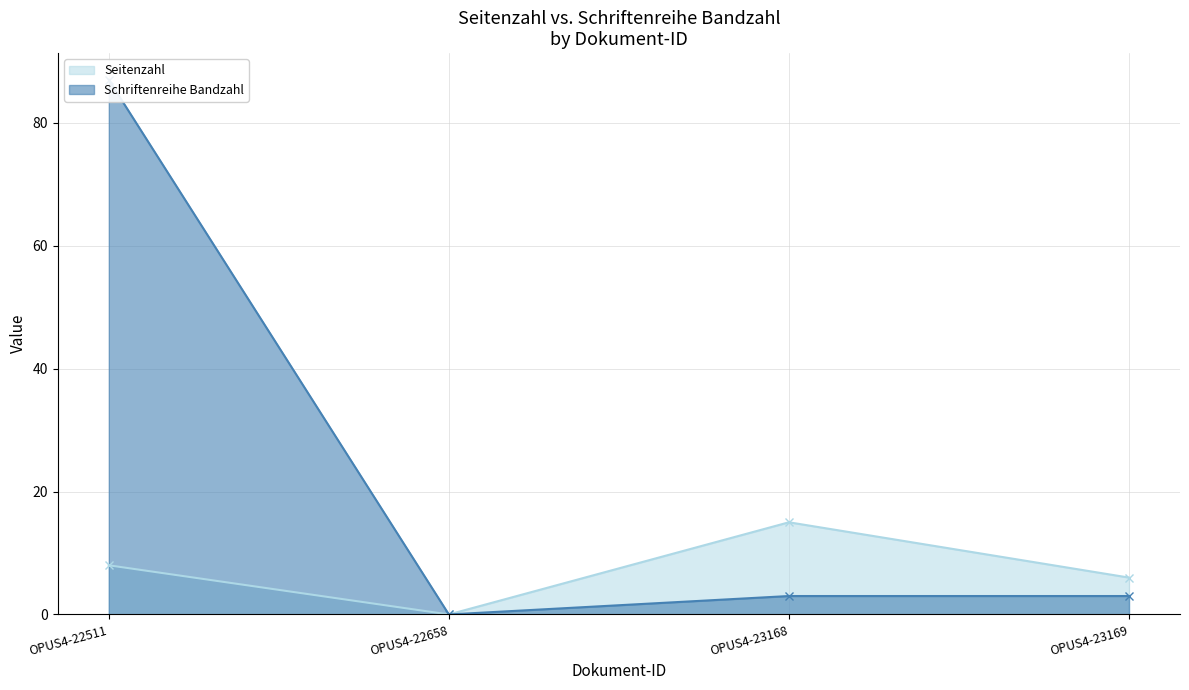

Where is the first local minimum for Seitenzahl?

OPUS4-22658